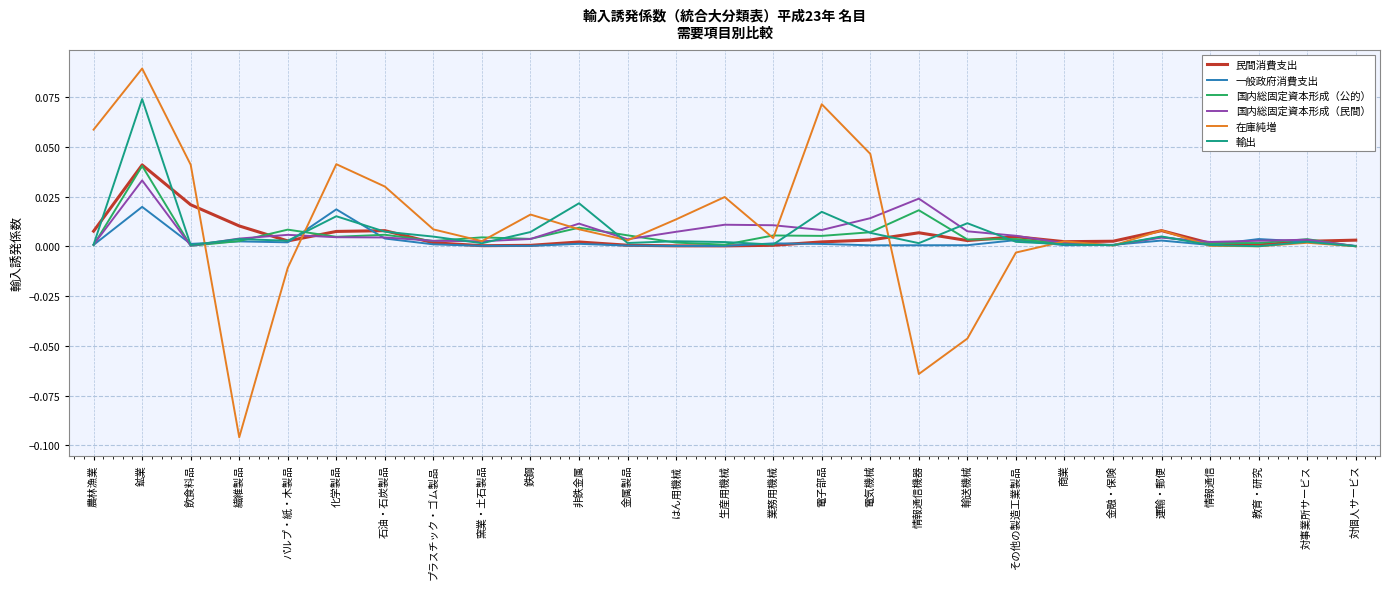

What are all the series names shown in the legend?

民間消費支出, 一般政府消費支出, 国内総固定資本形成（公的）, 国内総固定資本形成（民間）, 在庫純増, 輸出